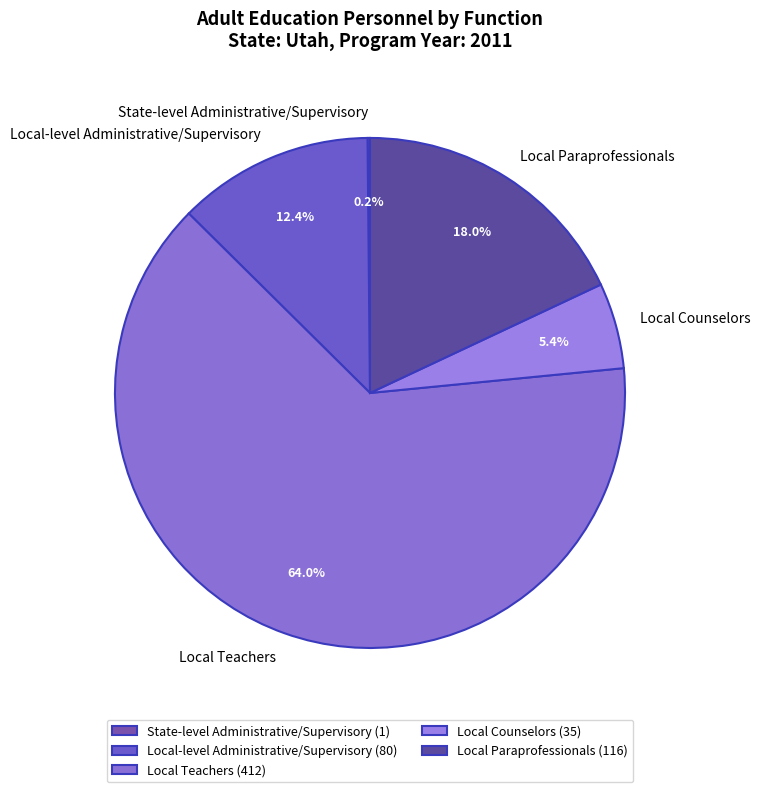

Does Local Teachers account for over 50% of the chart?

Yes